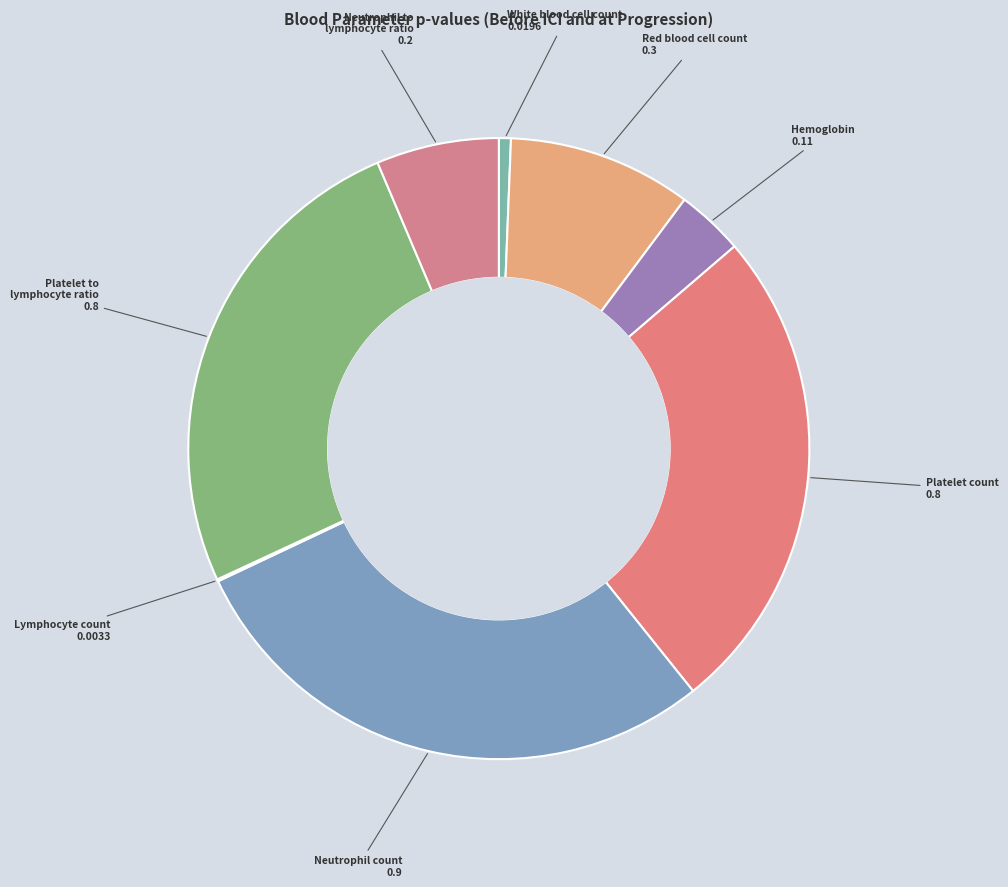

Which has a higher value, Platelet to lymphocyte ratio or Hemoglobin?

Platelet to lymphocyte ratio